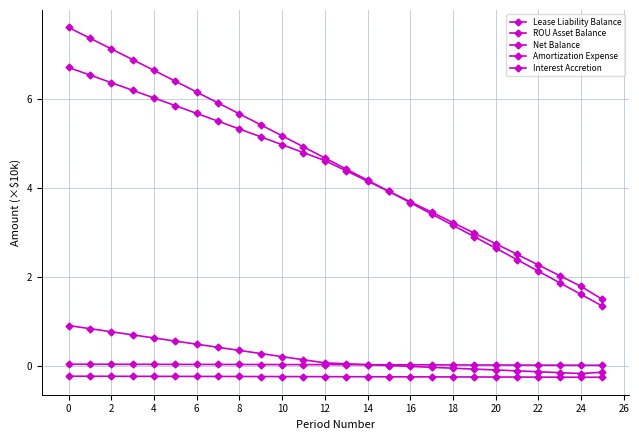

True or false: Net Balance and Lease Liability Balance cross at least once.

False